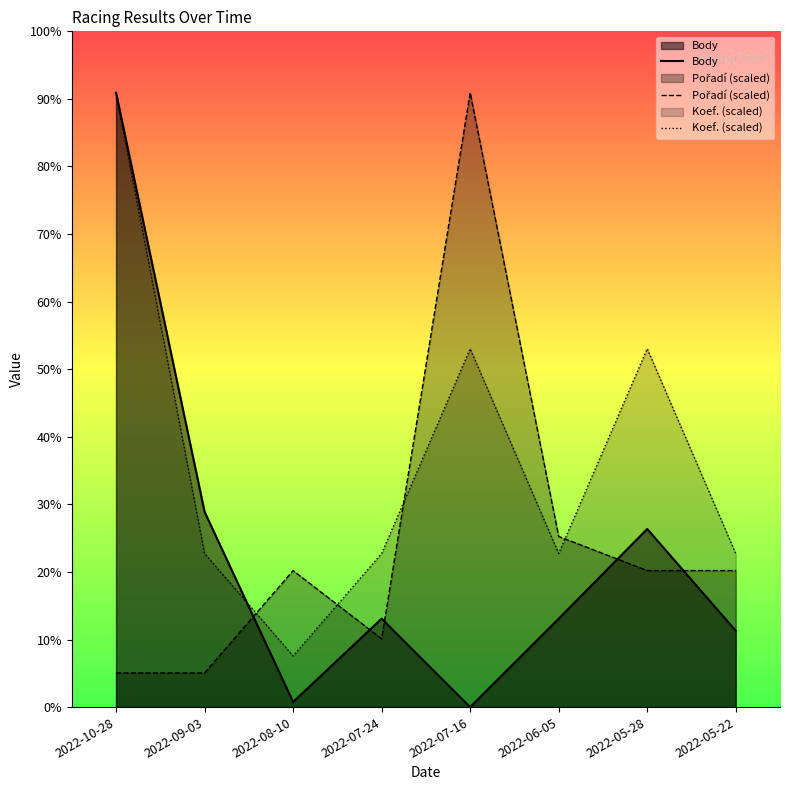

Does the chart display data point markers on the line(s)?

No